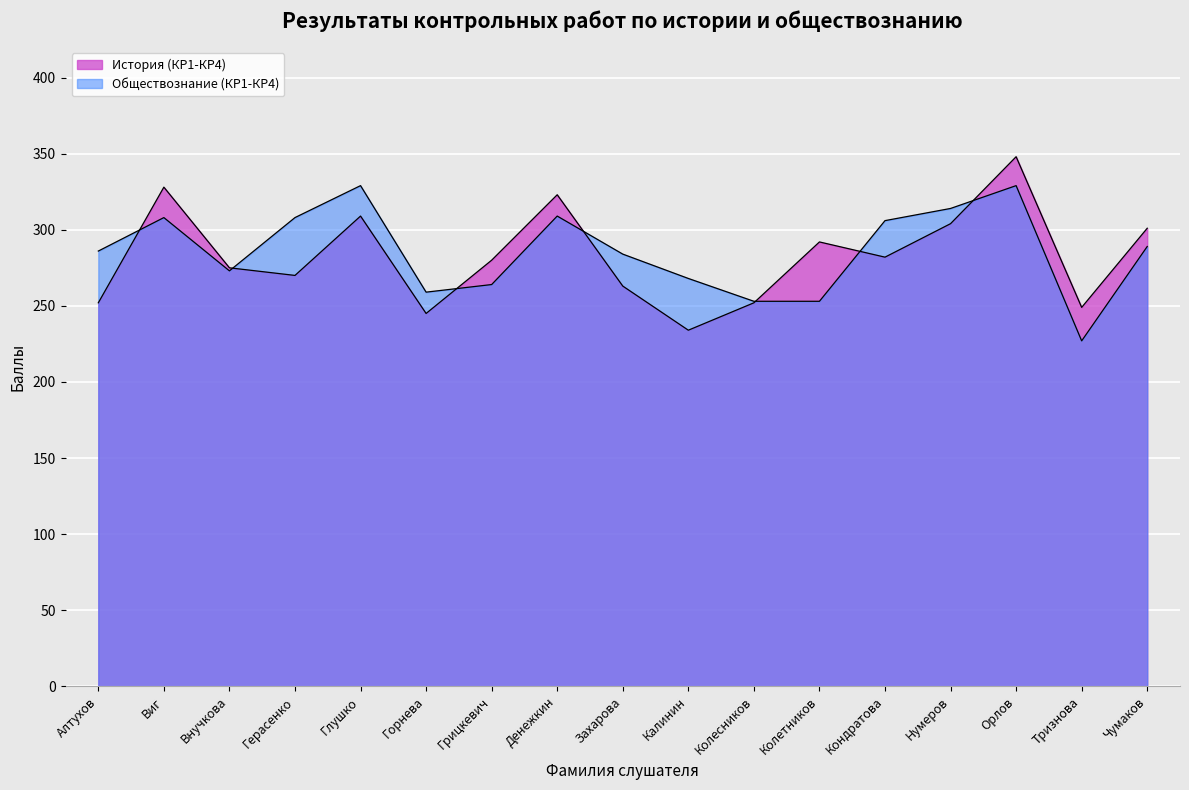

What position from the left is Нумеров?

14